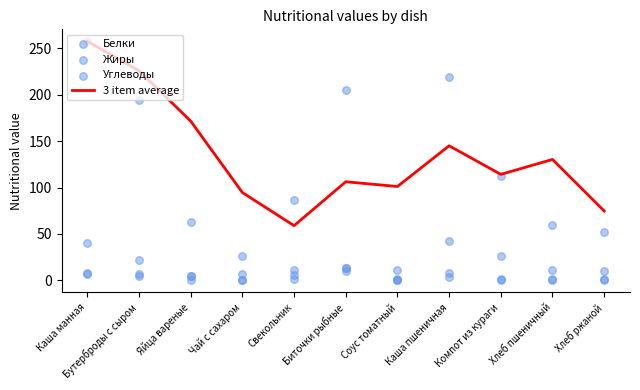

Is the value of Жиры at Хлеб ржаной greater than the value of 3 item average at Соус томатный?

No